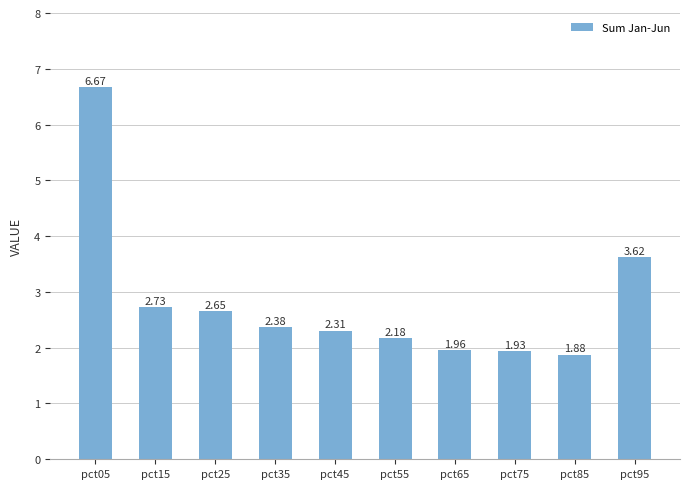

List the labels in order of value, smallest first.

pct85, pct75, pct65, pct55, pct45, pct35, pct25, pct15, pct95, pct05